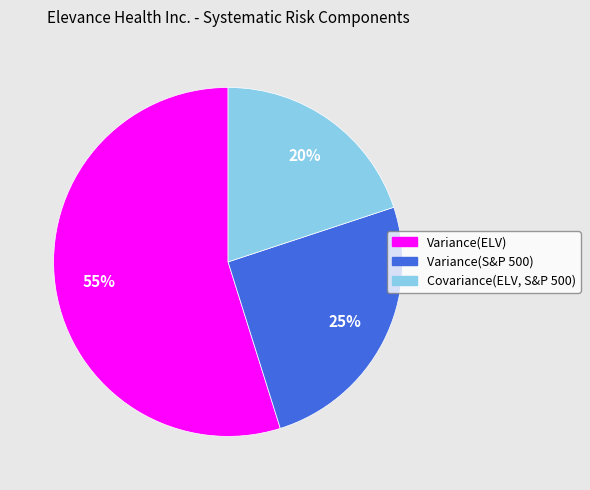

To the nearest percent, what percentage of the pie is Variance(ELV)?

55%